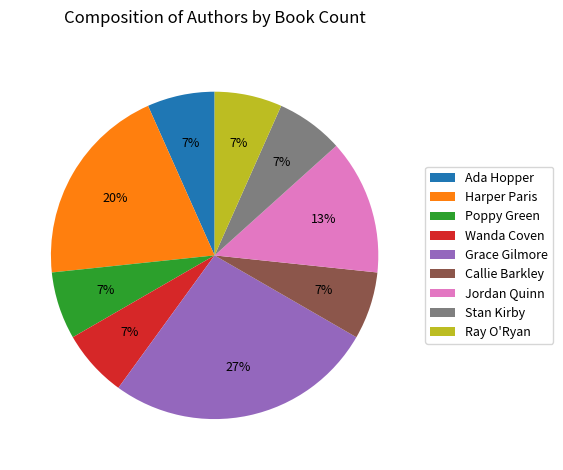

To the nearest percent, what is the average slice percentage?

11%